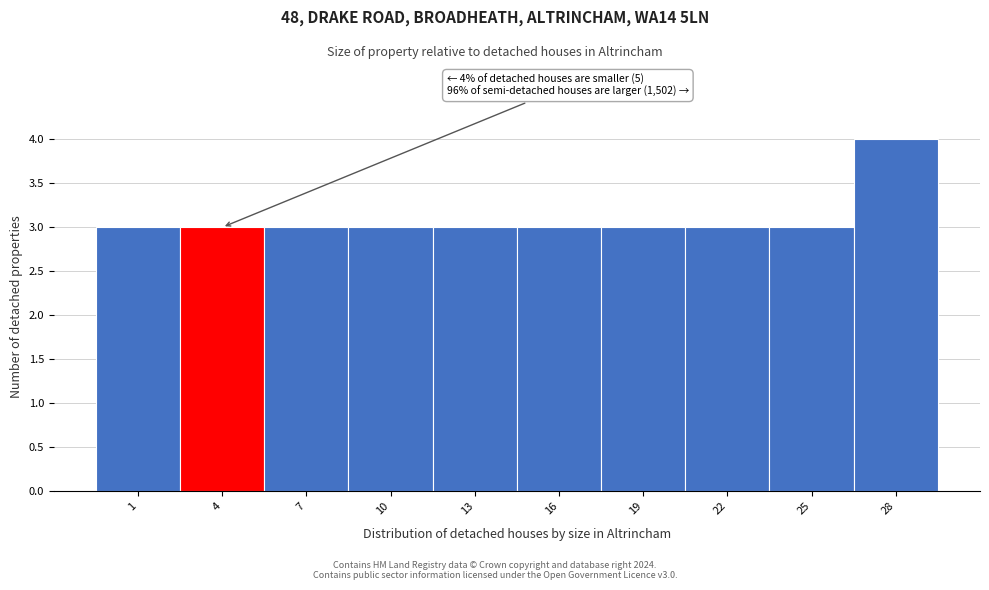

Reading left to right, list all the values displayed in this chart.

3	3	3	3	3	3	3	3	3	4